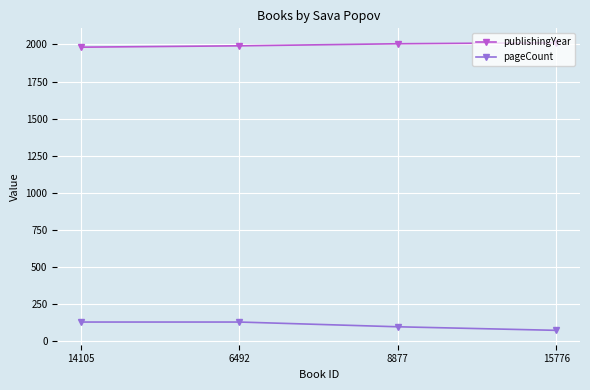

What is the total value across all series at 14105?

2110